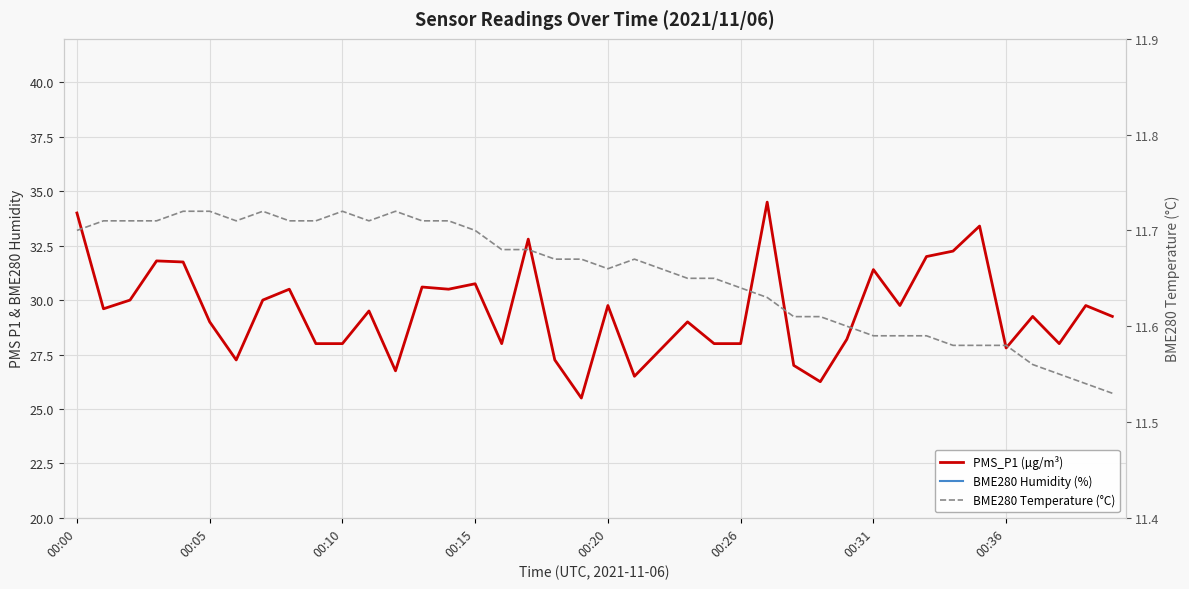

What is the spread (max minus min) of values at 00:31?

46.6